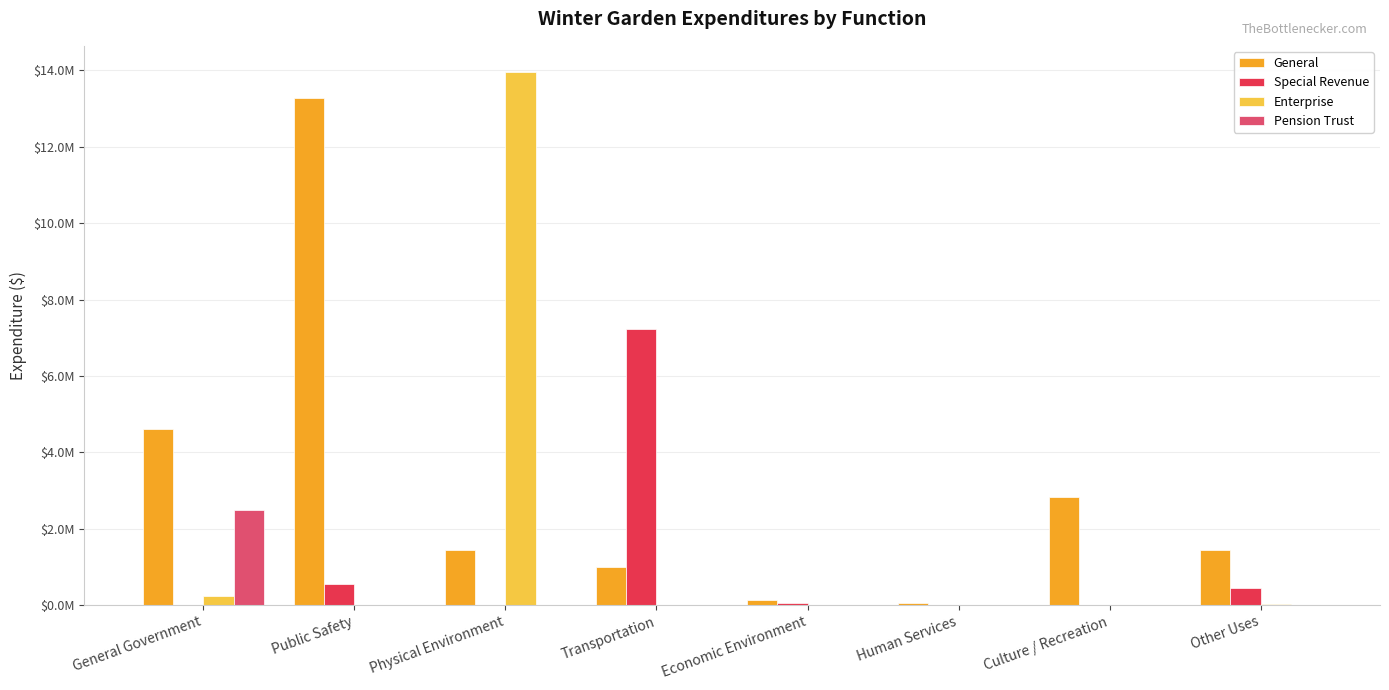

Which series has the largest range (max minus min)?

Enterprise